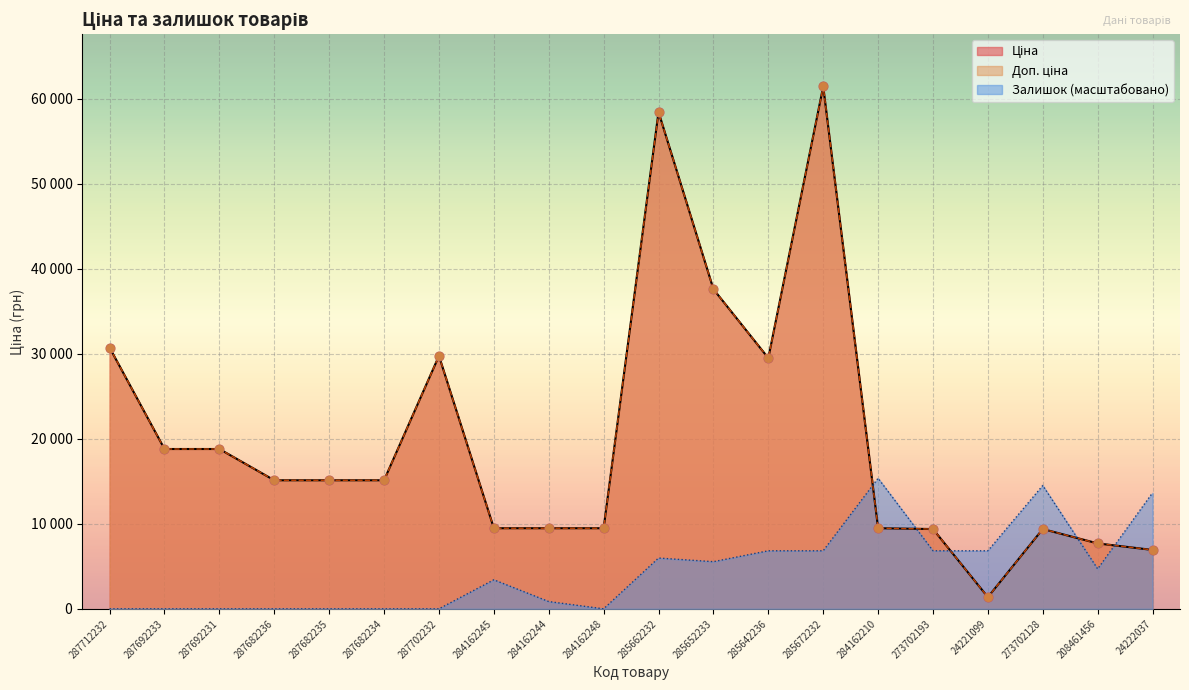

What are all the series names shown in the legend?

Ціна, Доп. ціна, Залишок